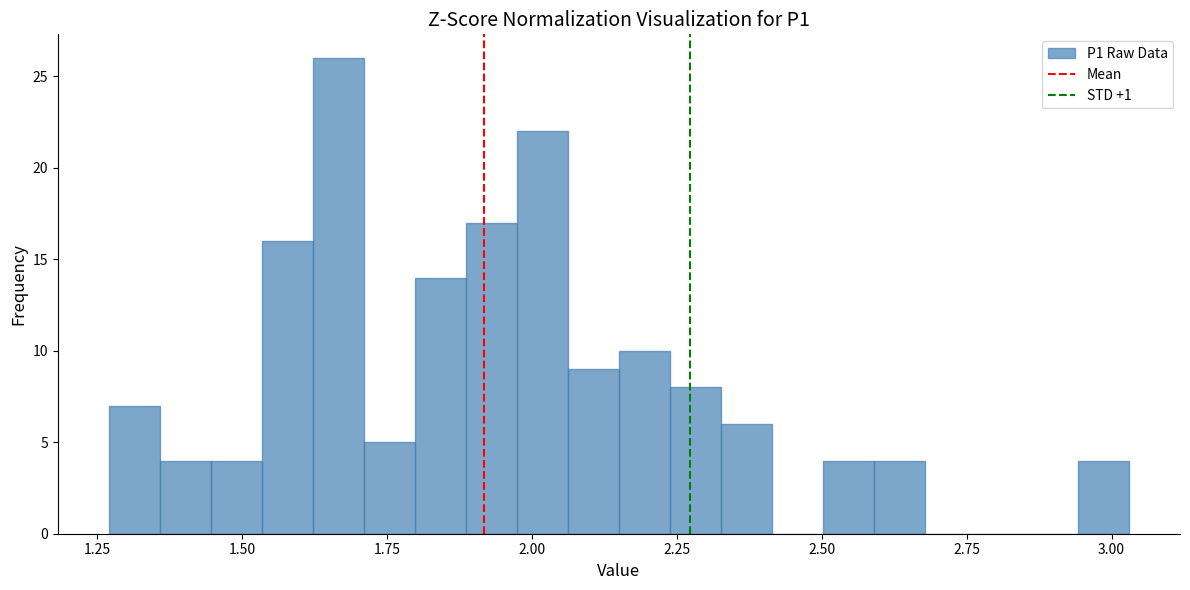

Read against the x-axis, roughly where is the centre of the tallest bar?

1.65